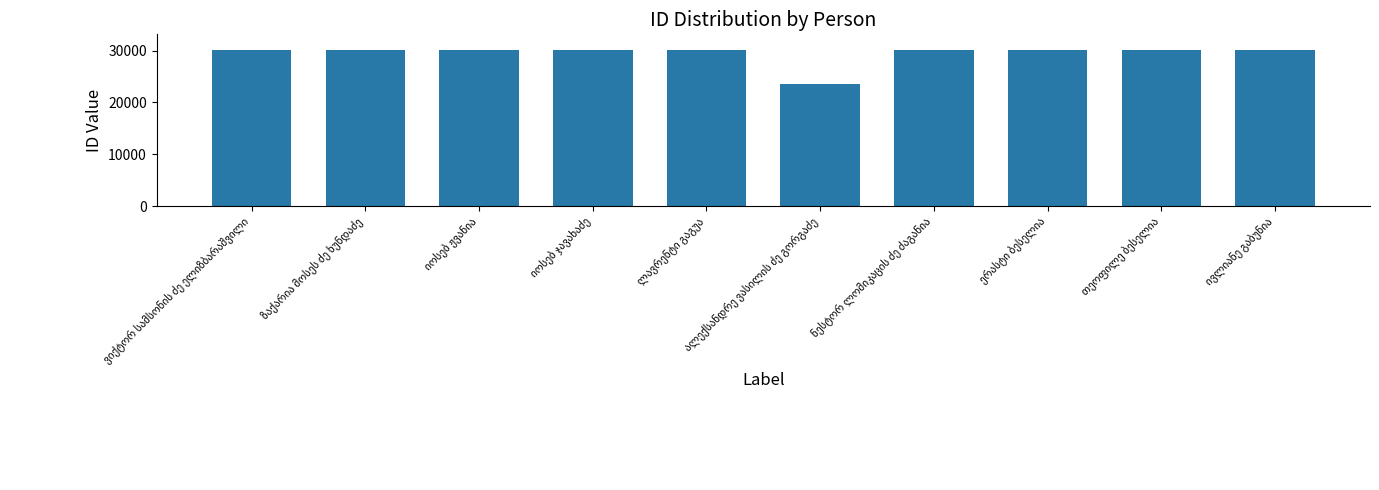

How many data points are less than 30102?

5